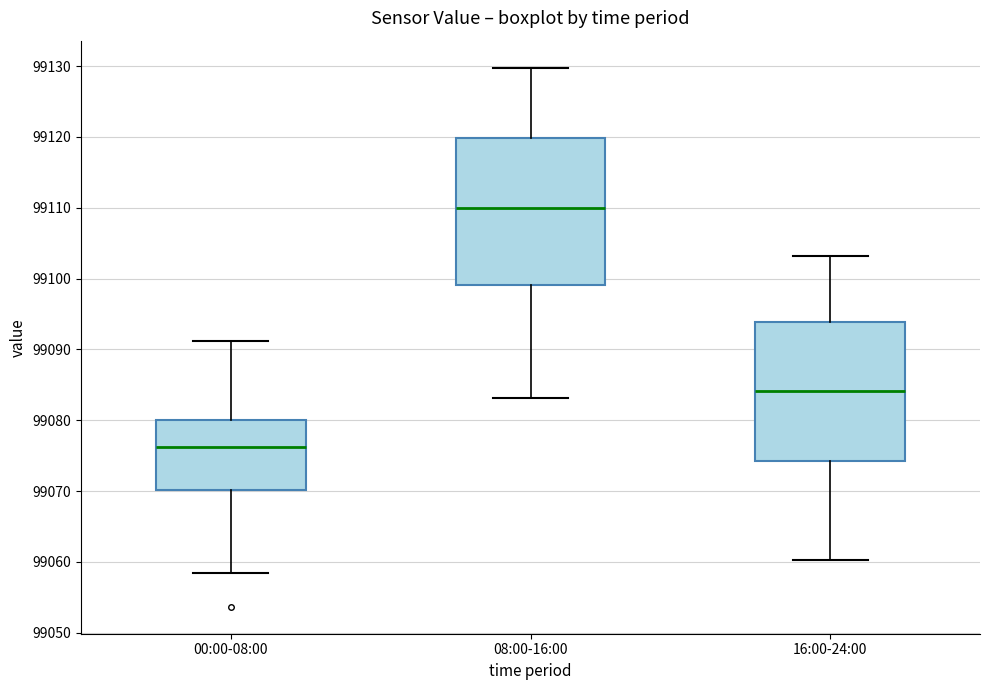

Reading left to right, read every box against the y-axis: the position of its median line, the range the box covers, and the ends of its whiskers. The values are not printed on the chart, so give them approximately, as read against the axis.

00:00-08:00: median 99076, box 99070 to 99080, whiskers 99058 to 99091
08:00-16:00: median 99110, box 99099 to 99120, whiskers 99083 to 99130
16:00-24:00: median 99084, box 99074 to 99094, whiskers 99060 to 99103